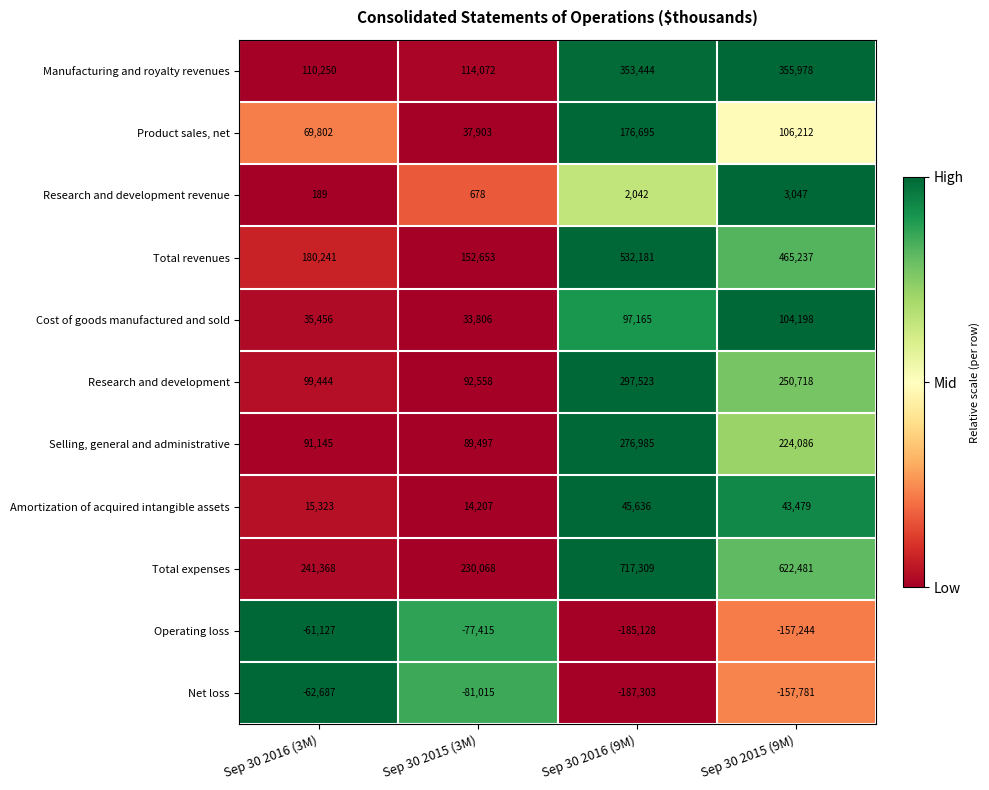

Which series has the largest range (max minus min)?

Total expenses